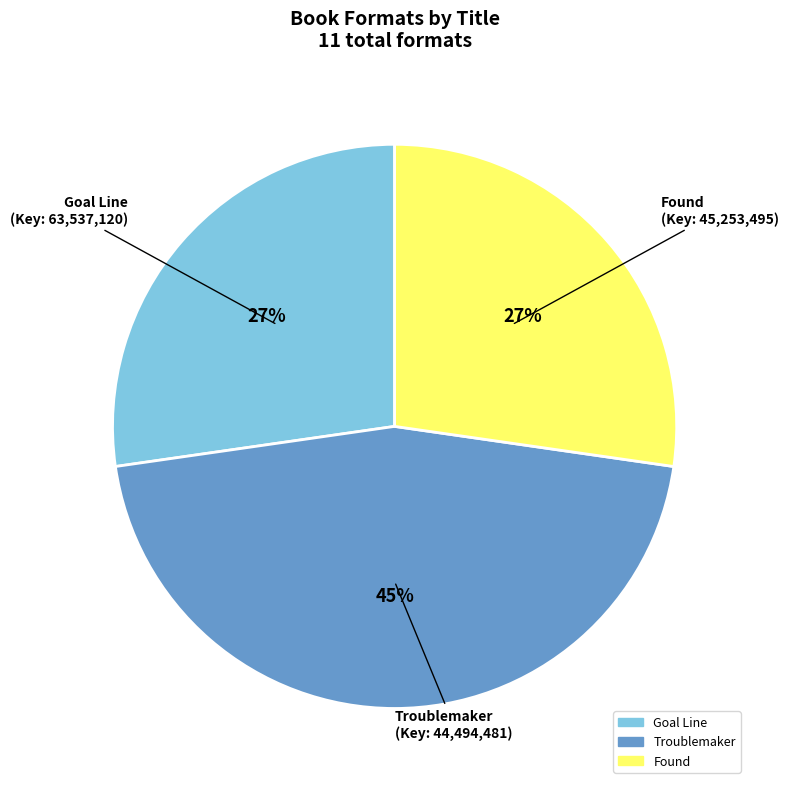

Is there a majority slice in this chart?

No